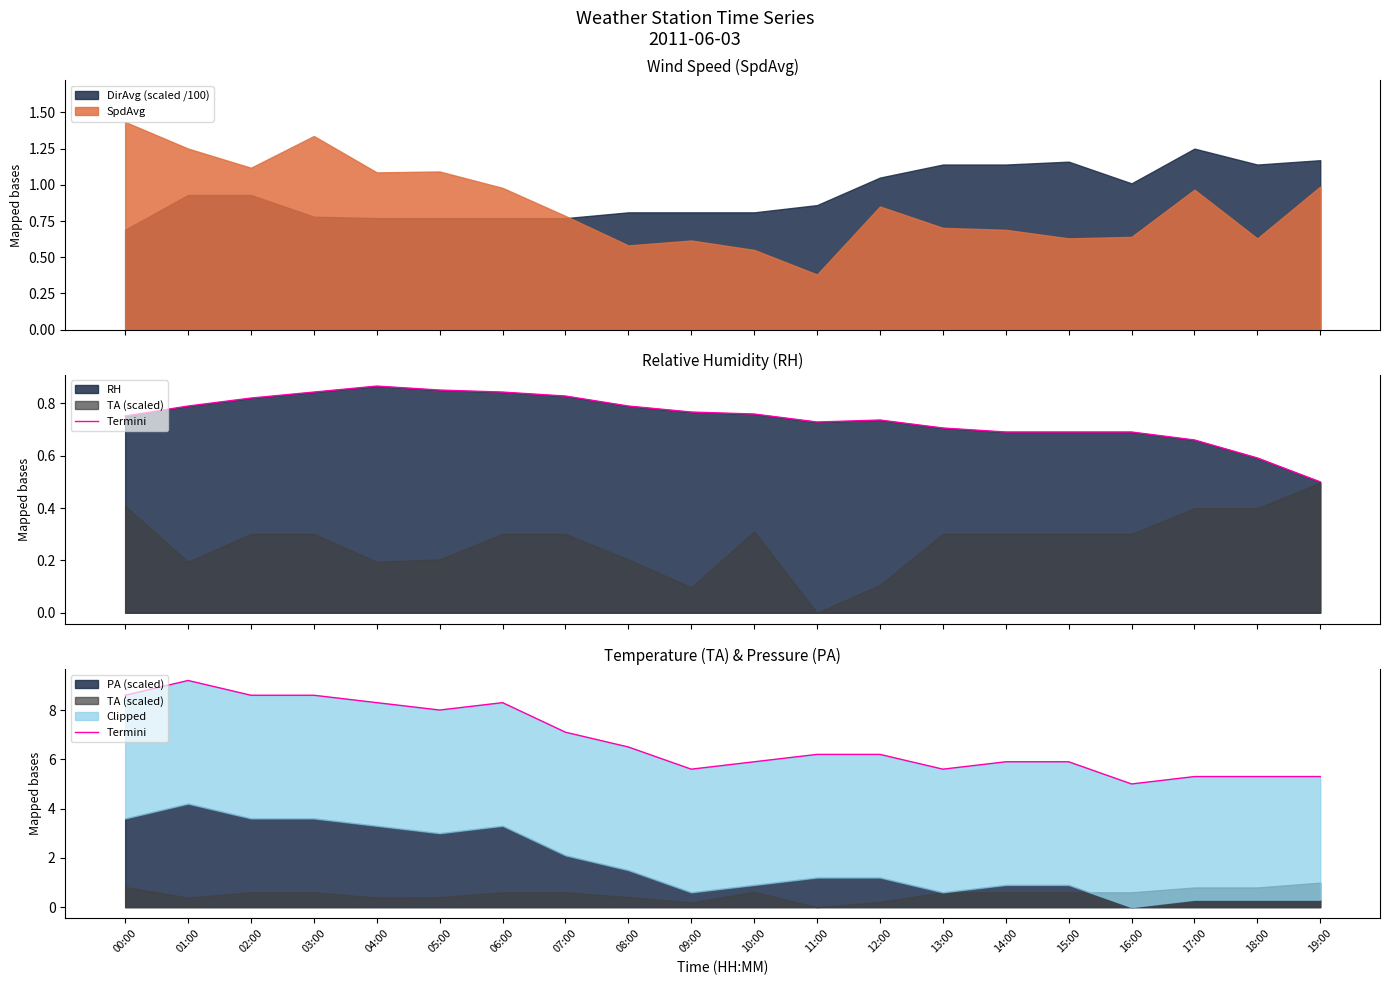

Reading right to left, extract all data points from this chart.

19:00=1.2	18:00=1.1	17:00=1.2	16:00=1.0	15:00=1.2	14:00=1.1	13:00=1.1	12:00=1.1	11:00=0.9	10:00=0.8	09:00=0.8	08:00=0.8	07:00=0.8	06:00=0.8	05:00=0.8	04:00=0.8	03:00=0.8	02:00=0.9	01:00=0.9	00:00=0.7